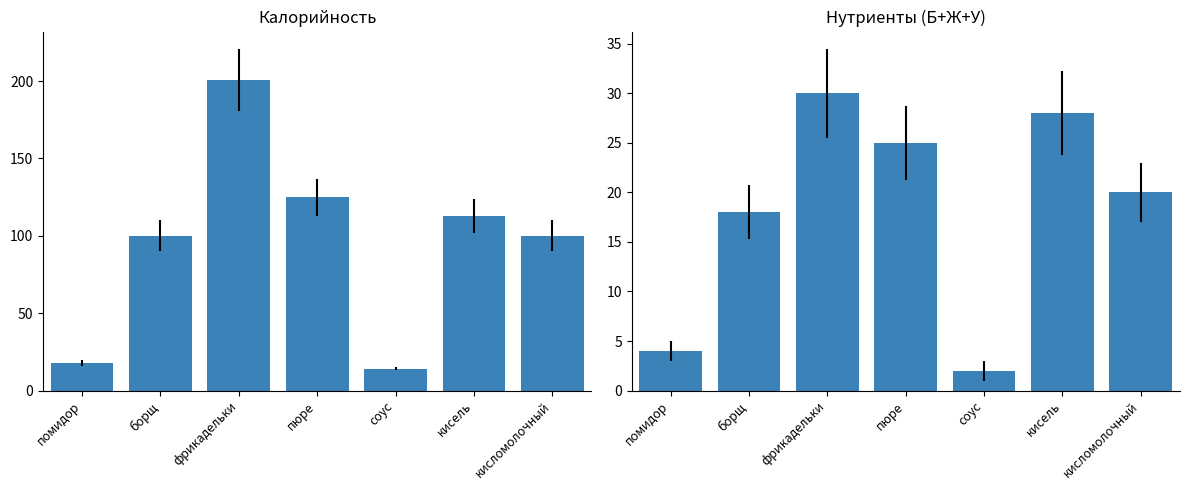

Reading left to right, what are all the values shown in this chart?

калорийность: помидор=18	борщ=100	фрикадельки=201	пюре=125	соус=14	кисель=113	кисломолочный=100
нутриенты: помидор=4	борщ=18	фрикадельки=30	пюре=25	соус=2	кисель=28	кисломолочный=20